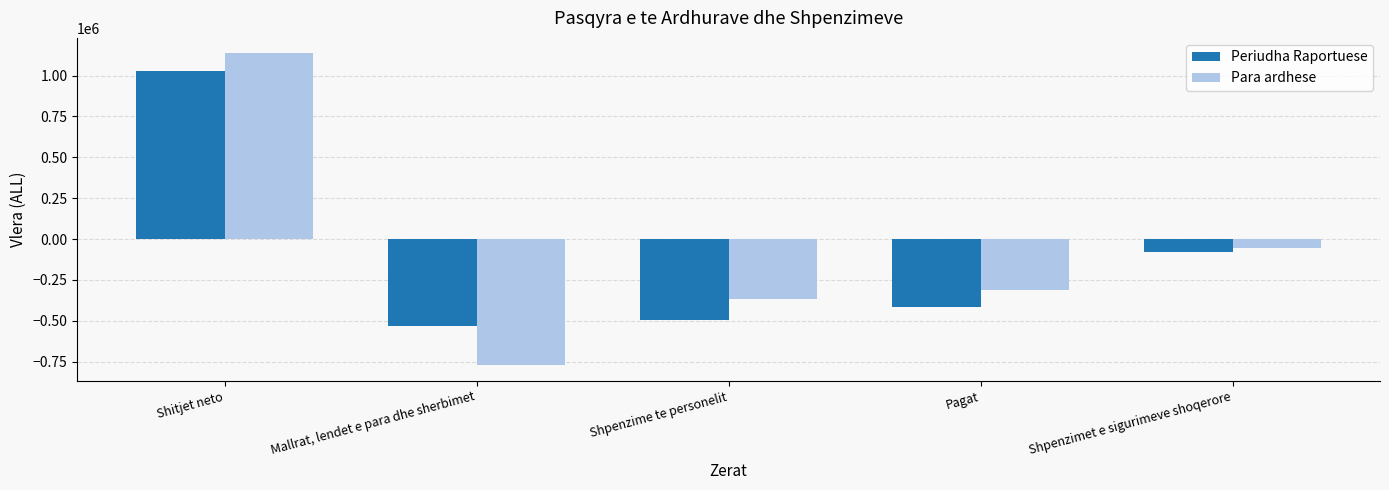

The Periudha Raportuese series shows 1029495 at Shitjet neto. True or false?

True